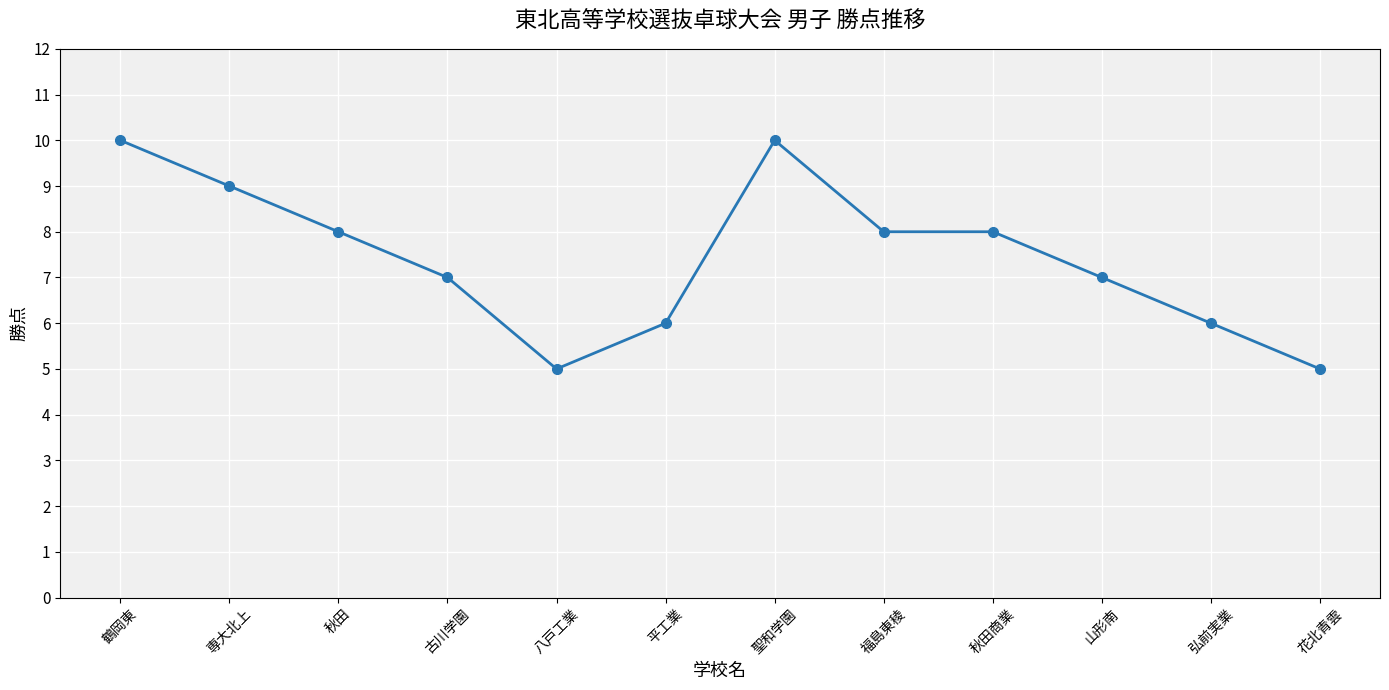

True or false: the data has more than 2 interior local peaks.

False